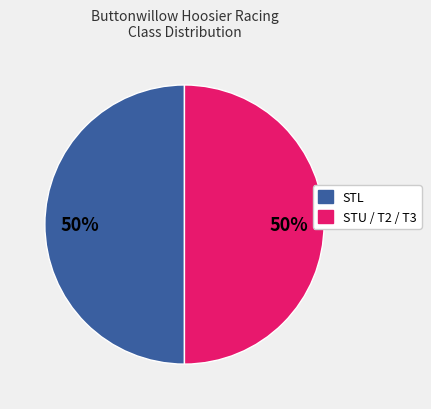

To the nearest percent, what is the average slice percentage?

50%